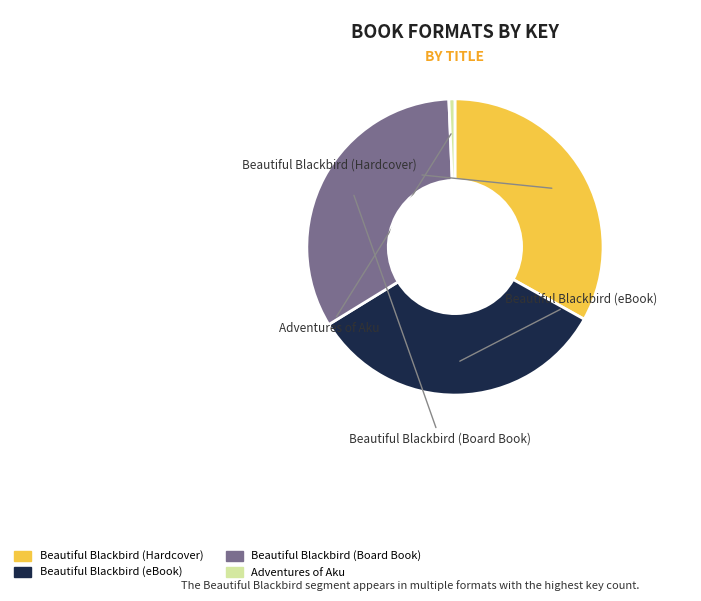

Which has a higher value, Adventures of Aku or Beautiful Blackbird (Hardcover)?

Beautiful Blackbird (Hardcover)